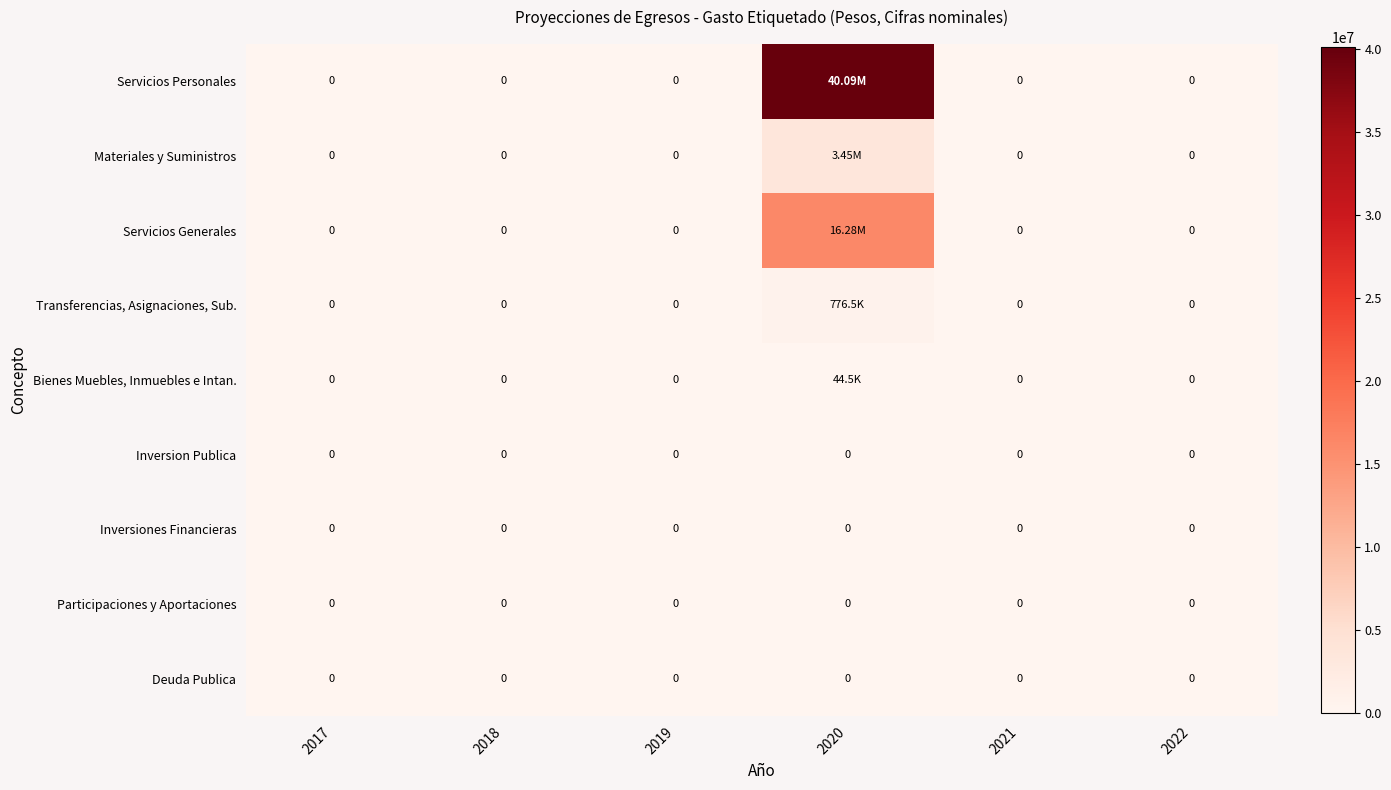

How many series are shown in this chart?

9